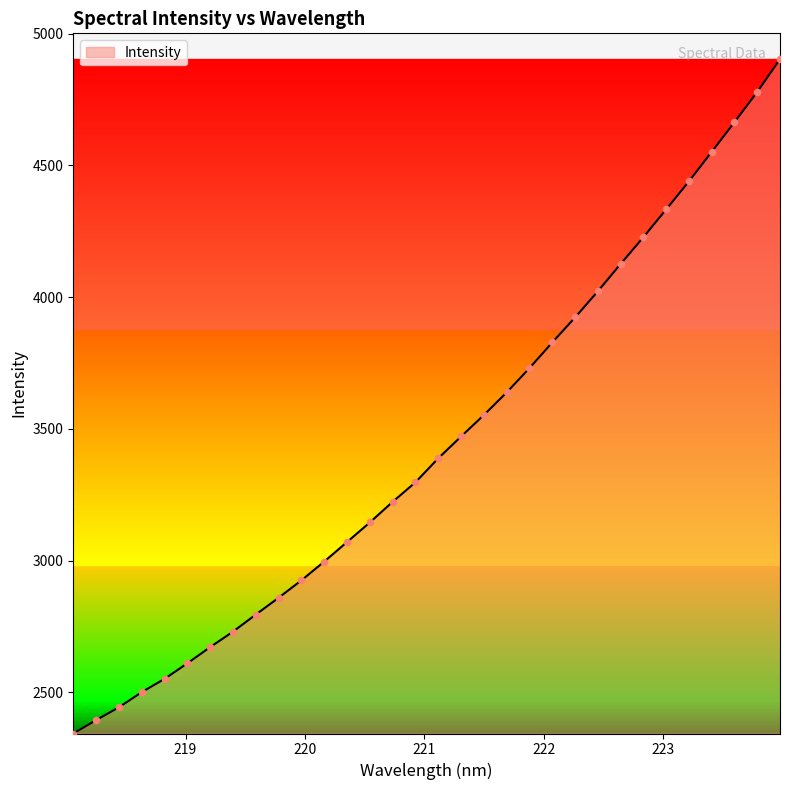

What is the minimum value shown in the chart?

2343.7